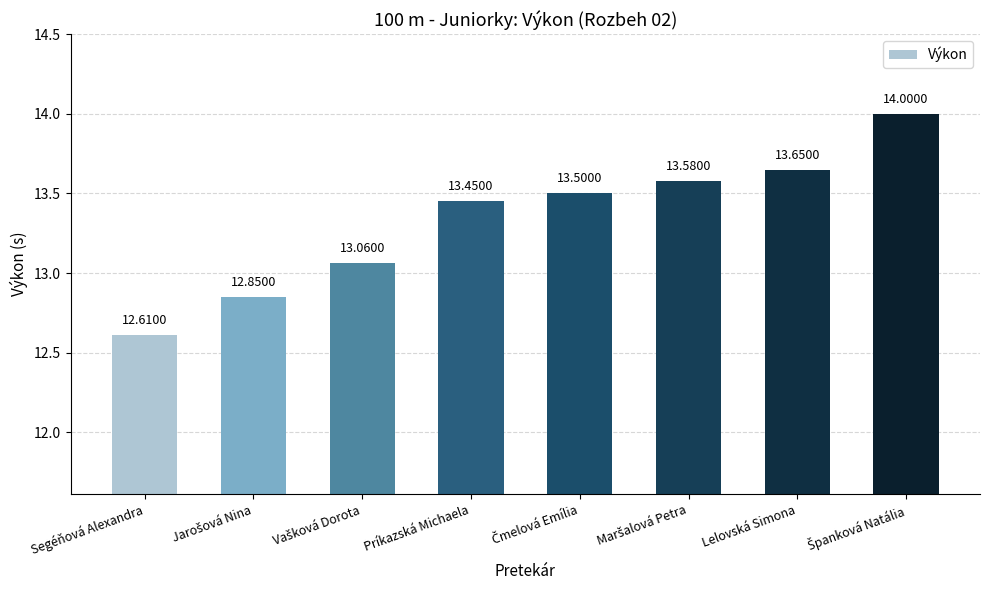

Are the bars grouped side by side (vs. stacked)?

No